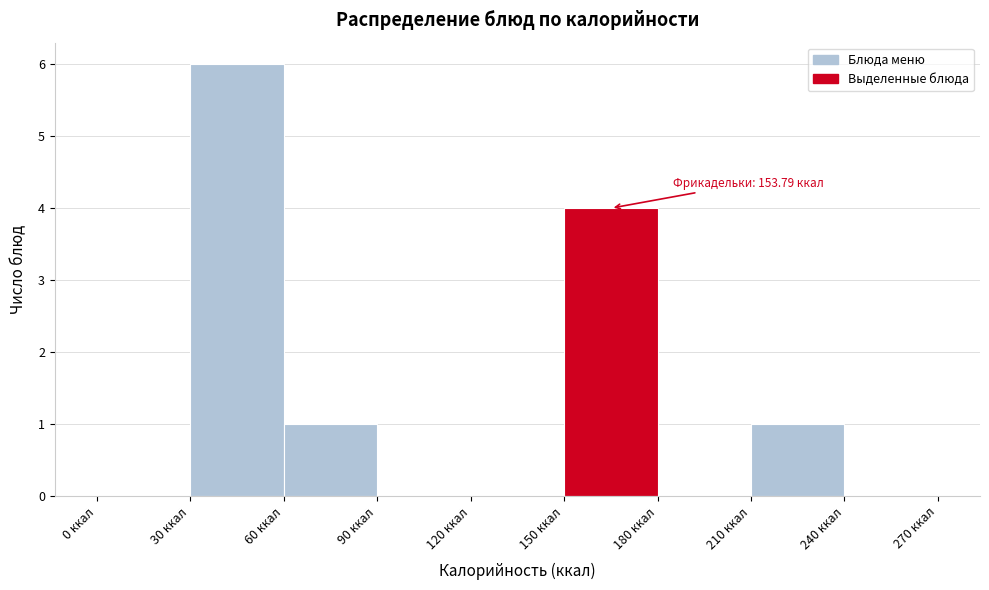

Which range on the x-axis has the tallest bar?

30 to 60